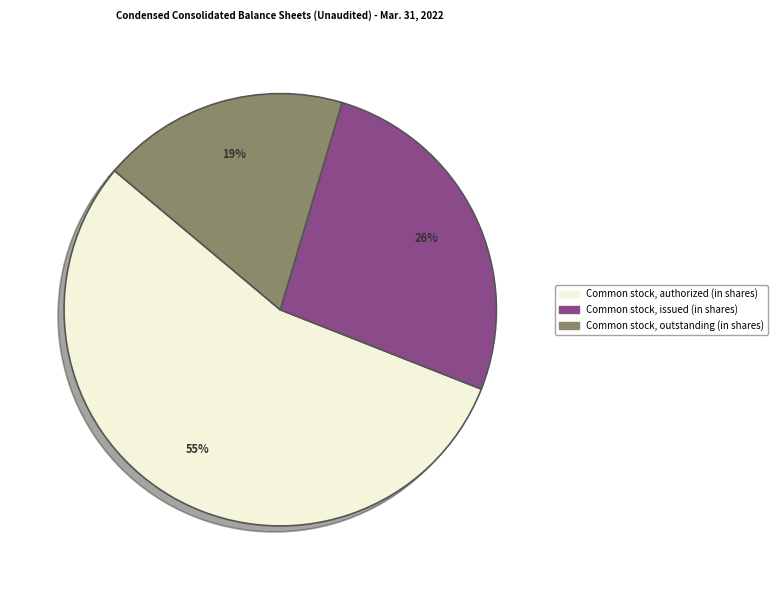

What is the smallest slice in the pie chart?

Common stock, outstanding (in shares)